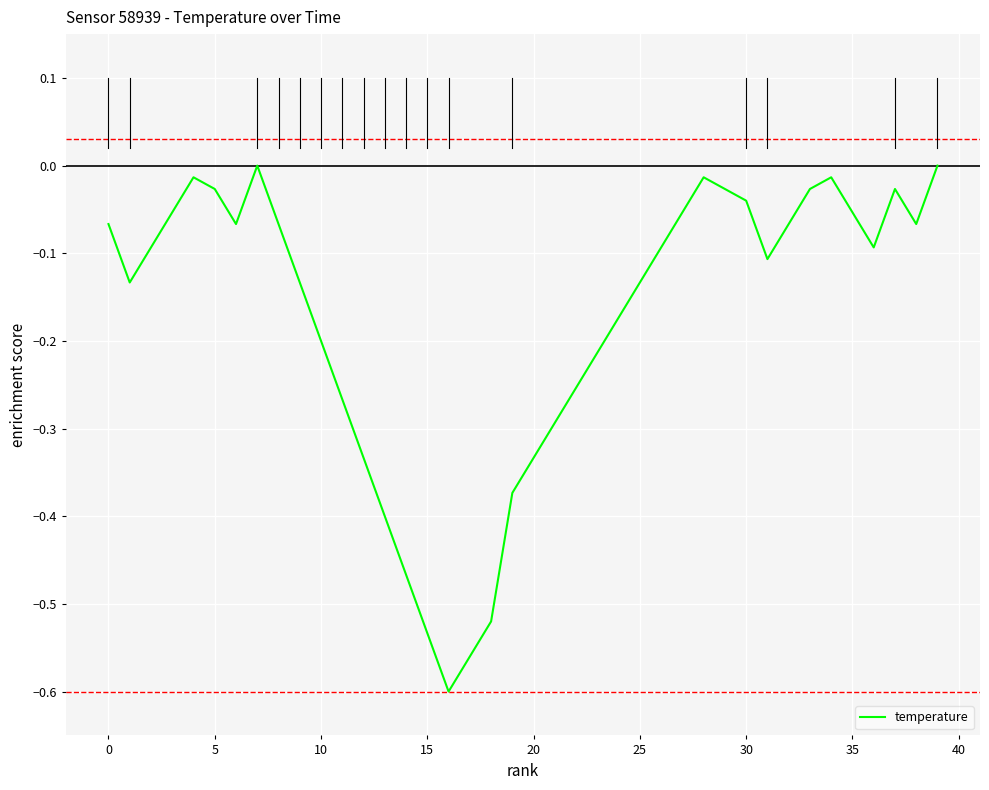

What is the difference between the maximum and minimum values?

0.6